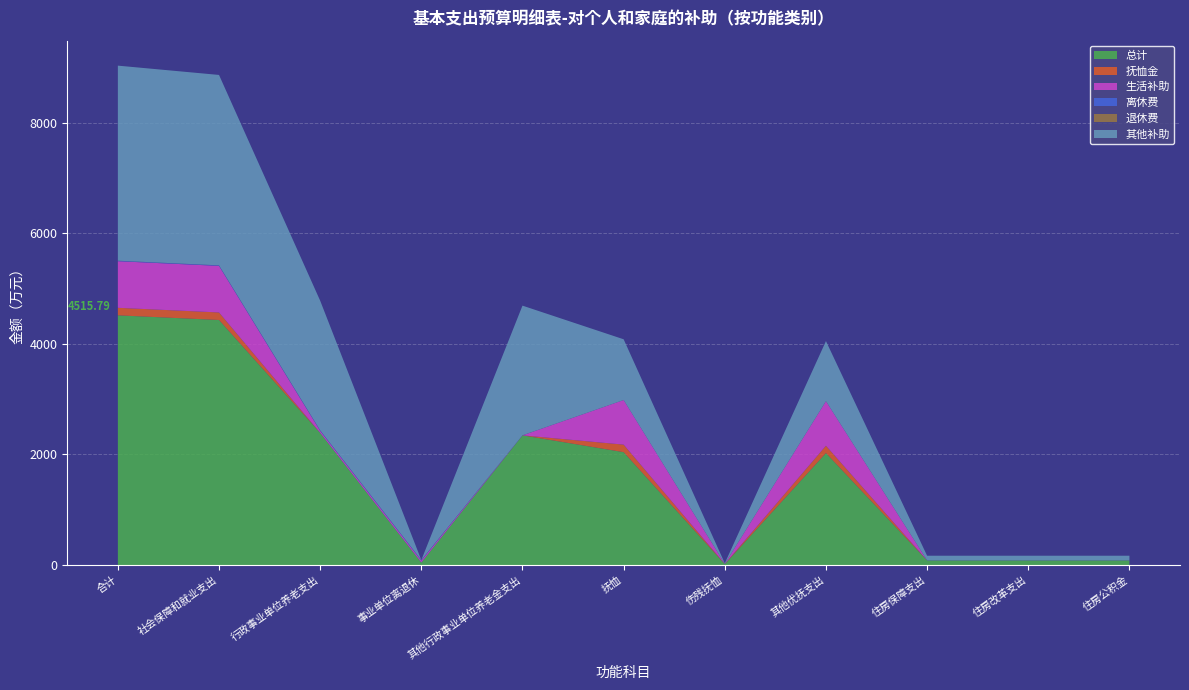

Reading right to left, what are all the values shown in this chart?

总计: 84.1	84.1	84.1	2025.2	16.1	2041.3	2345.5	44.9	2390.4	4431.7	4515.8
抚恤金: 0.0	0.0	0.0	132.6	3.7	136.3	0.0	0.0	0.0	136.3	136.3
生活补助: 0.0	0.0	0.0	805.5	1.1	806.6	0.0	36.0	36.0	842.6	842.6
离休费: 0.0	0.0	0.0	0.0	0.0	0.0	0.0	8.8	8.8	8.8	8.8
退休费: 0.0	0.0	0.0	0.0	0.0	0.0	0.2	0.0	0.2	0.2	0.2
其他补助: 84.1	84.1	84.1	1087.1	11.3	1098.4	2345.3	0.0	2345.3	3443.7	3527.8